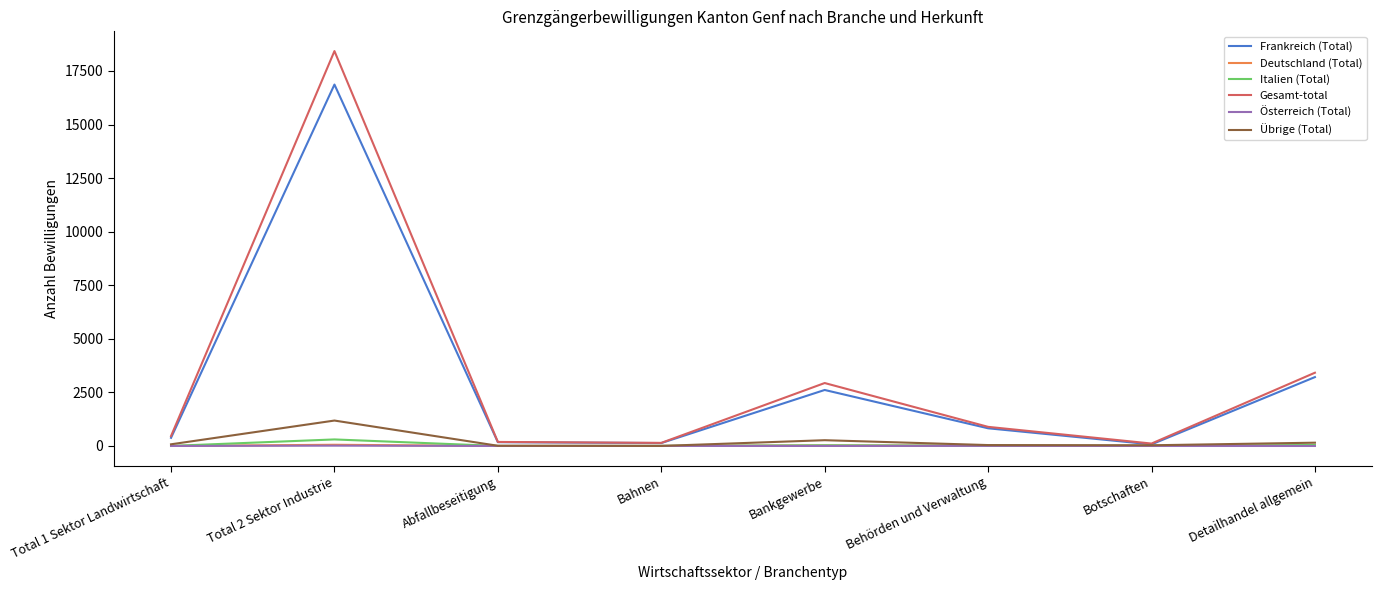

What is the difference between the Italien (Total) values at Botschaften and Bankgewerbe?

29